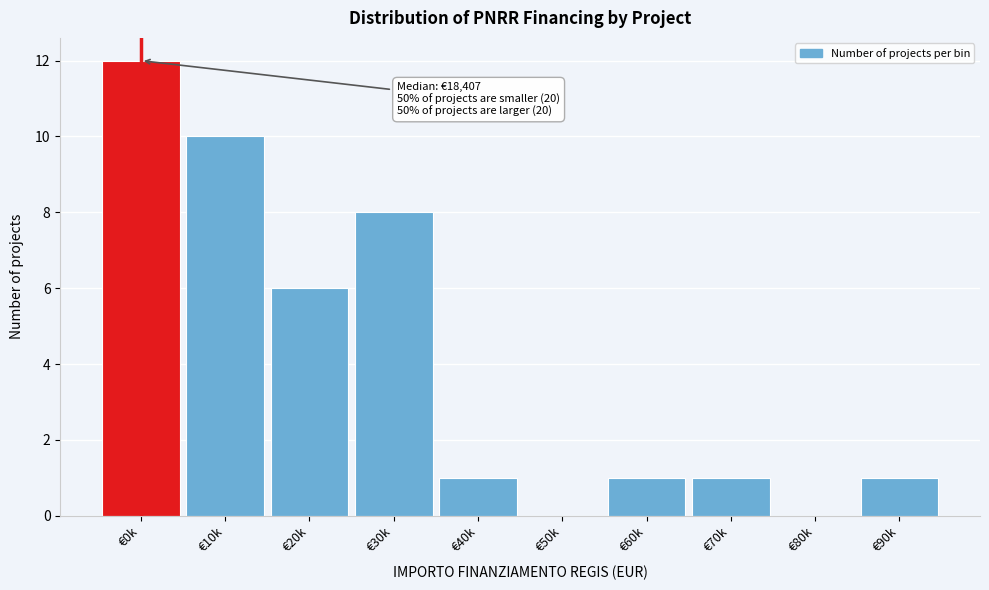

Reading left to right, transcribe all the data shown in this chart.

€0k=12	€10k=10	€20k=6	€30k=8	€40k=1	€50k=0	€60k=1	€70k=1	€80k=0	€90k=1